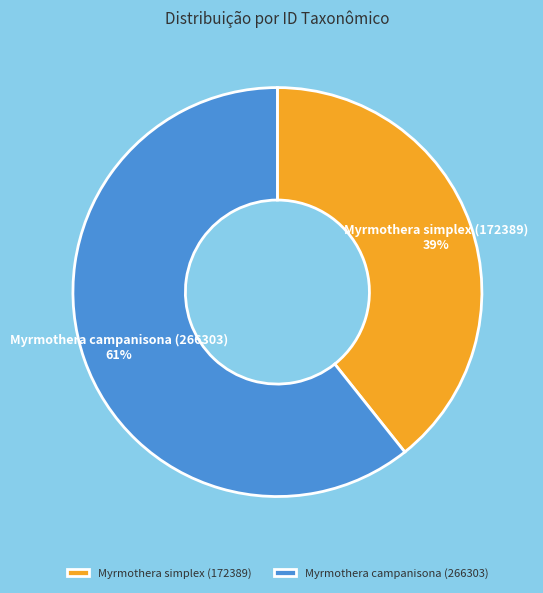

Is the sum of Myrmothera simplex (172389) and Myrmothera campanisona (266303) greater than half?

Yes